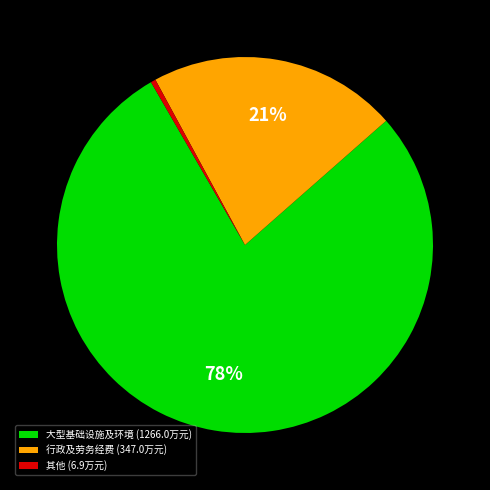

Combined, do 其他 (6.9万元) and 行政及劳务经费 (347.0万元) account for over 50%?

No